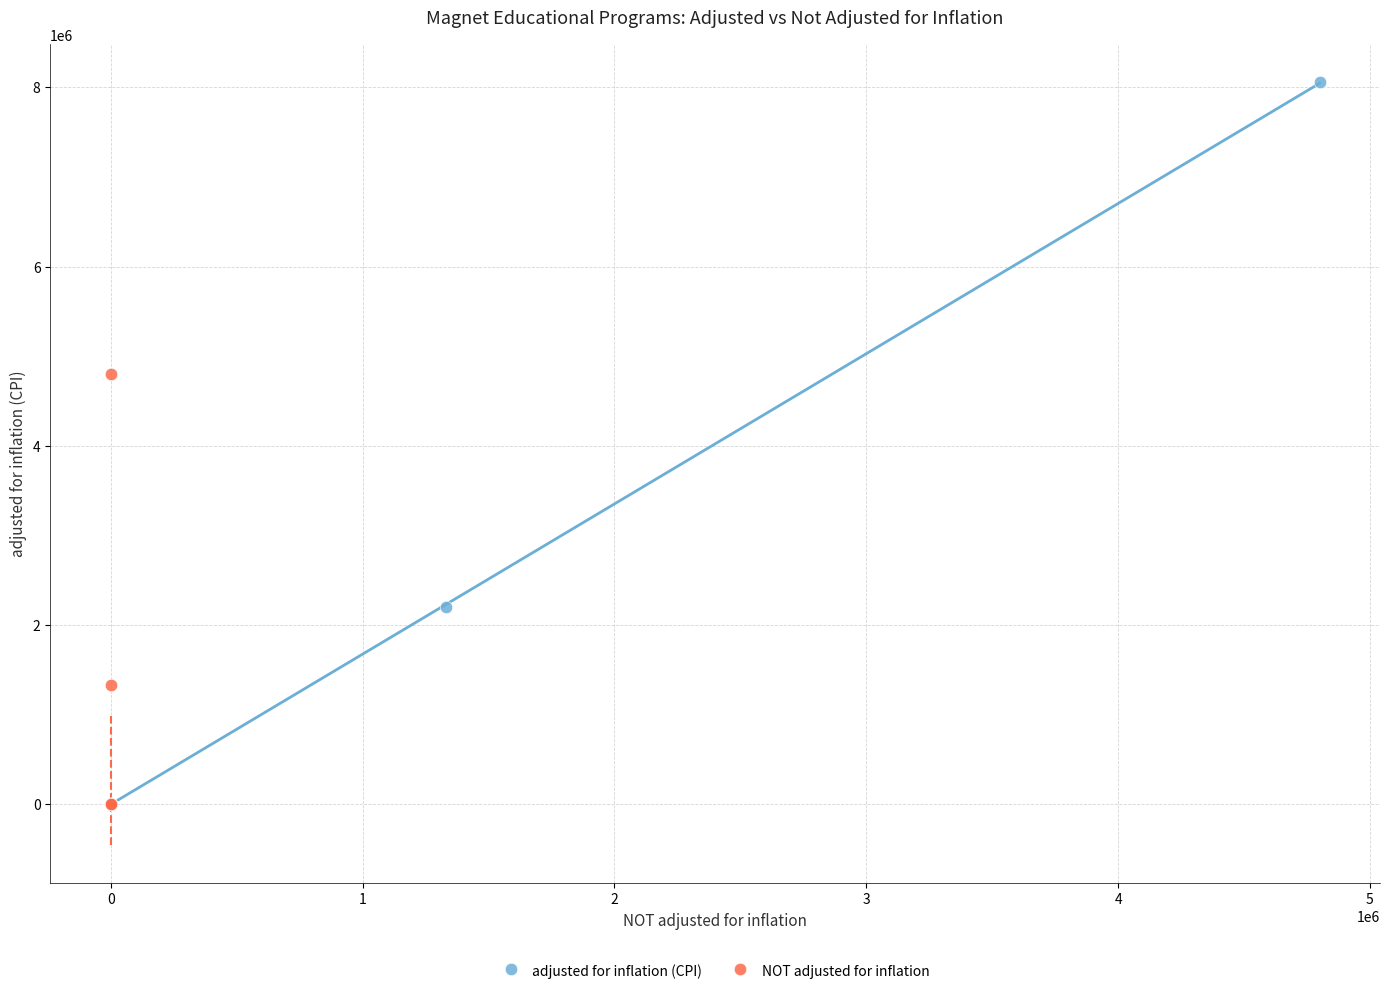

Which series reaches the maximum Y coordinate?

adjusted for inflation (CPI)